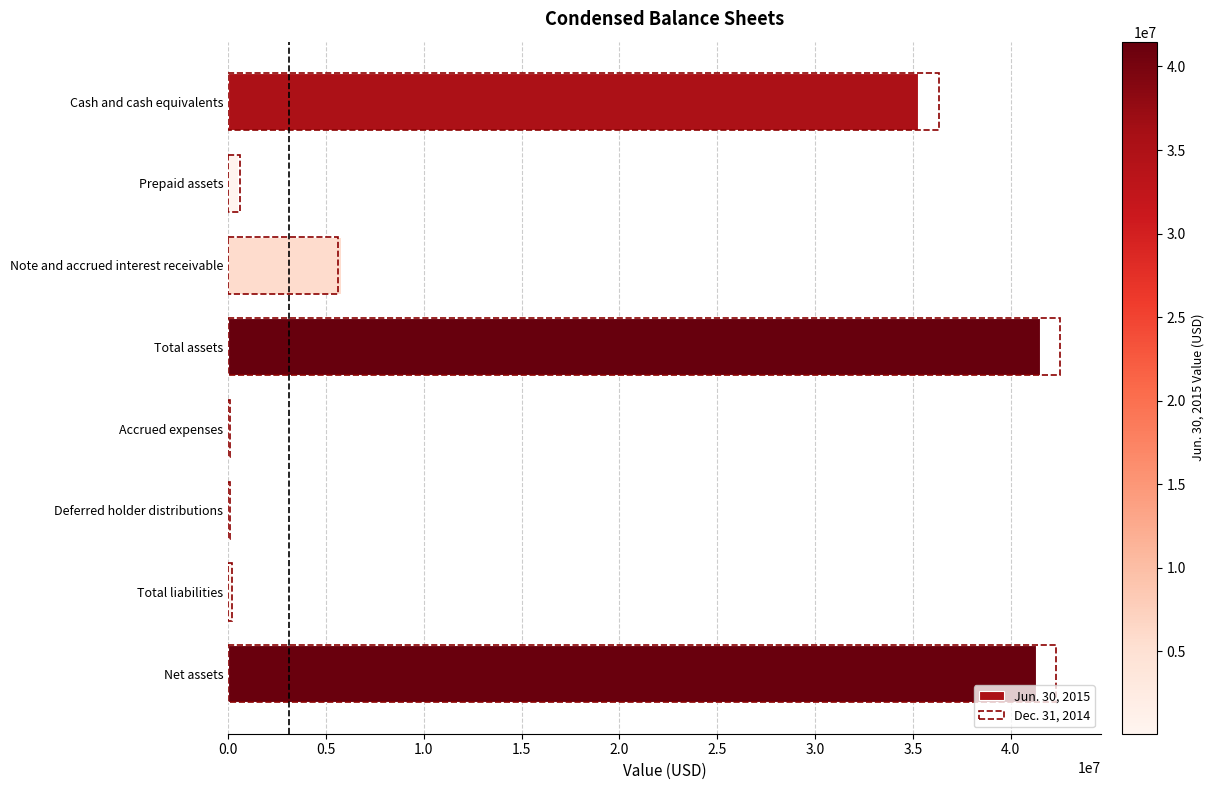

Does the chart contain stacked bars?

No